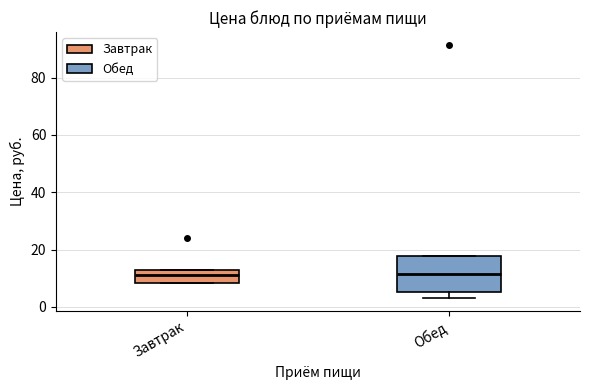

Reading left to right, read every box against the y-axis: the position of its median line, the range the box covers, and the ends of its whiskers. The values are not printed on the chart, so give them approximately, as read against the axis.

Завтрак: median 12 (inside the box), box 8 to 12, whiskers 8 to 12
Обед: median 12, box 6 to 18, whiskers 4 to 18